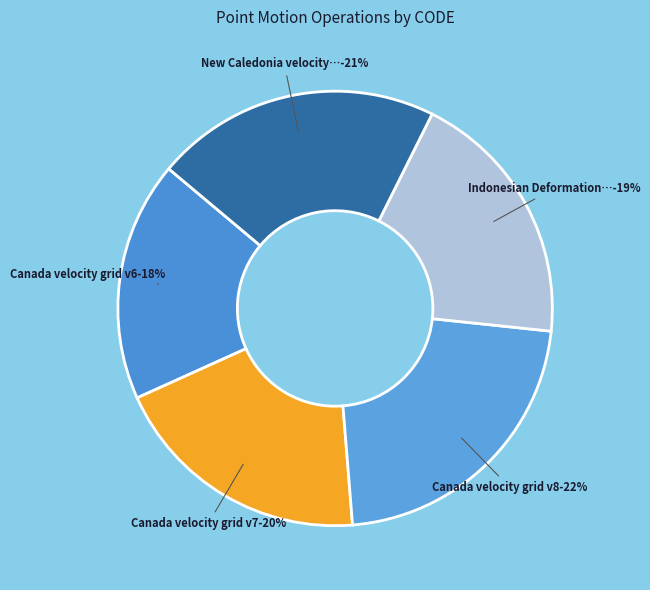

Rank the categories by value from highest to lowest.

Canada velocity grid v8, New Caledonia velocity model 2015, Canada velocity grid v7, Indonesian Deformation Model 2020, Canada velocity grid v6